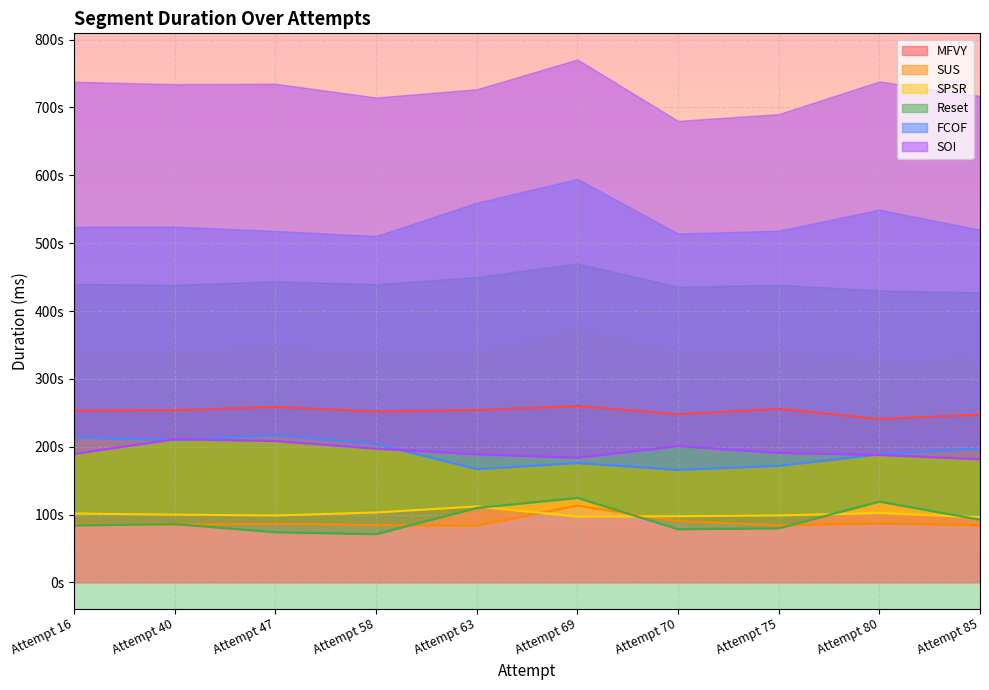

Reading right to left, list all the values displayed in this chart.

MFVY: Attempt 85=247.2	Attempt 80=240.8	Attempt 75=255.8	Attempt 70=247.9	Attempt 69=259.9	Attempt 63=254.1	Attempt 58=251.9	Attempt 47=258.7	Attempt 40=253.7	Attempt 16=253.2
SUS: Attempt 85=84.2	Attempt 80=87.0	Attempt 75=84.1	Attempt 70=90.4	Attempt 69=113.1	Attempt 63=83.8	Attempt 58=84.5	Attempt 47=86.6	Attempt 40=84.8	Attempt 16=85.2
SPSR: Attempt 85=96.0	Attempt 80=102.4	Attempt 75=98.7	Attempt 70=97.6	Attempt 69=97.0	Attempt 63=112.1	Attempt 58=103.1	Attempt 47=98.7	Attempt 40=99.9	Attempt 16=101.5
Reset: Attempt 85=92.4	Attempt 80=119.2	Attempt 75=79.7	Attempt 70=78.4	Attempt 69=124.6	Attempt 63=109.7	Attempt 58=71.1	Attempt 47=74.1	Attempt 40=85.9	Attempt 16=84.0
FCOF: Attempt 85=197.2	Attempt 80=188.8	Attempt 75=171.9	Attempt 70=165.9	Attempt 69=176.0	Attempt 63=167.1	Attempt 58=204.0	Attempt 47=216.9	Attempt 40=209.9	Attempt 16=213.8
SOI: Attempt 85=181.6	Attempt 80=187.9	Attempt 75=190.9	Attempt 70=200.9	Attempt 69=183.8	Attempt 63=188.9	Attempt 58=197.1	Attempt 47=208.4	Attempt 40=211.1	Attempt 16=189.5